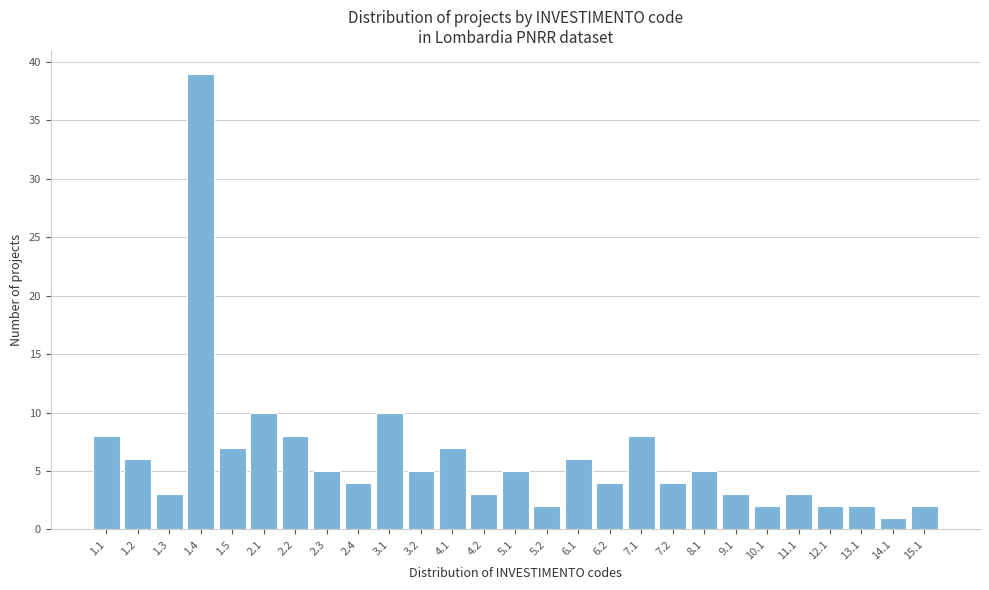

Reading left to right, what are all the values shown in this chart?

1.1=8	1.2=6	1.3=3	1.4=39	1.5=7	2.1=10	2.2=8	2.3=5	2.4=4	3.1=10	3.2=5	4.1=7	4.2=3	5.1=5	5.2=2	6.1=6	6.2=4	7.1=8	7.2=4	8.1=5	9.1=3	10.1=2	11.1=3	12.1=2	13.1=2	14.1=1	15.1=2